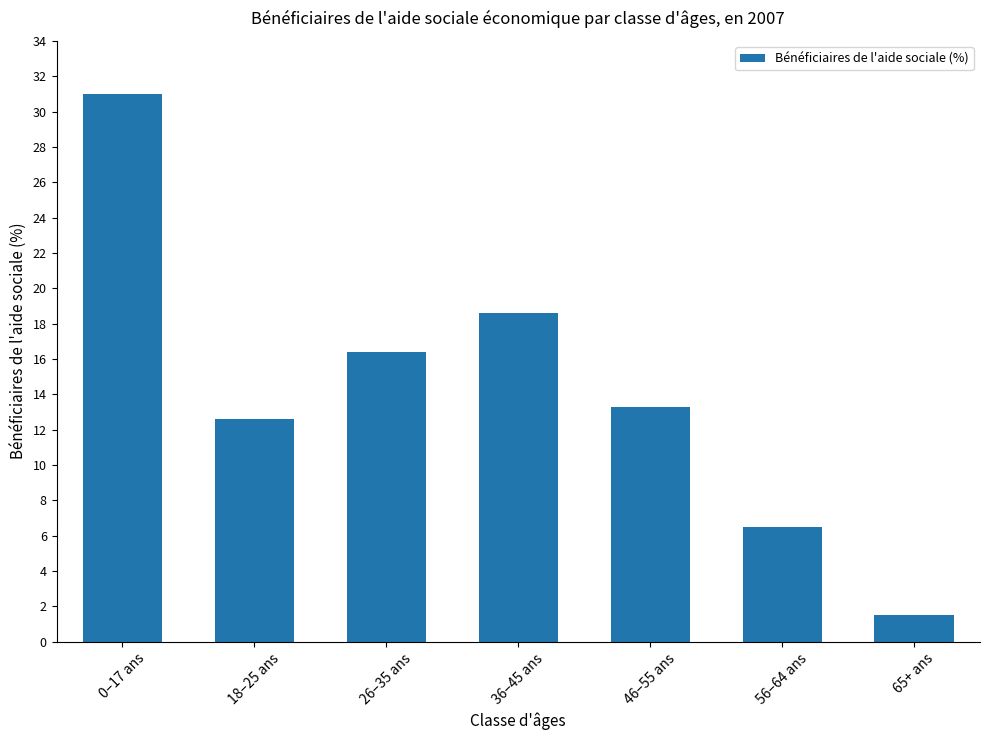

What is the change in value from 46–55 ans to 56–64 ans?

-6.8